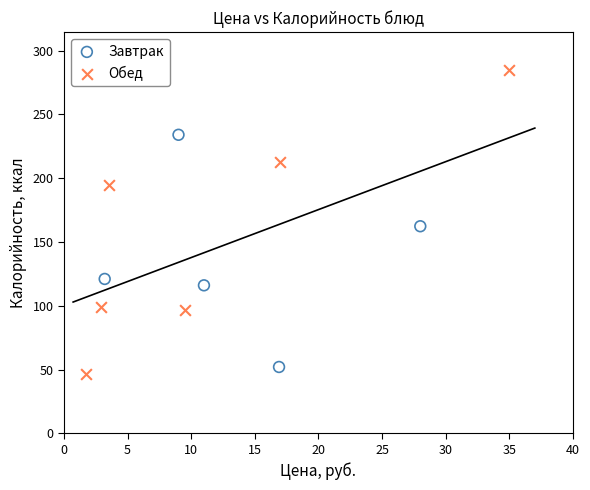

What are all the series names shown in the legend?

Завтрак, Обед